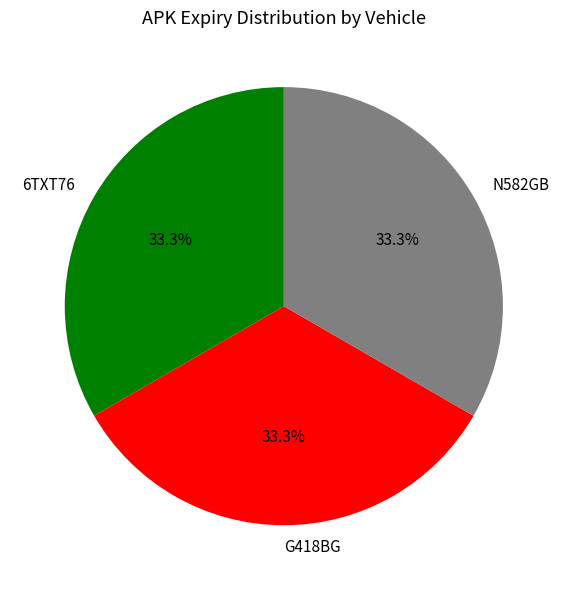

Is 6TXT76 the majority of the pie?

No